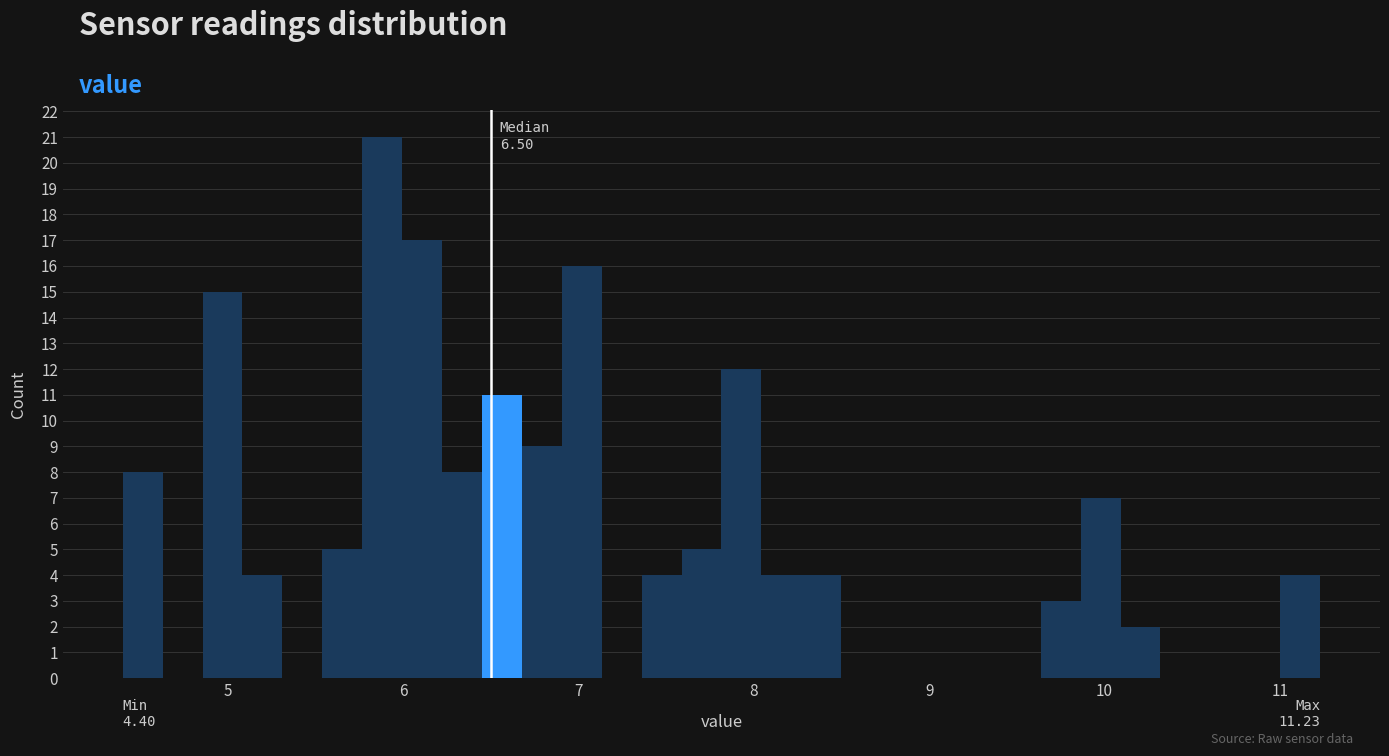

Around what value on the x-axis is the tallest bar? Give the approximate position of its centre, as read against the axis.

5.9